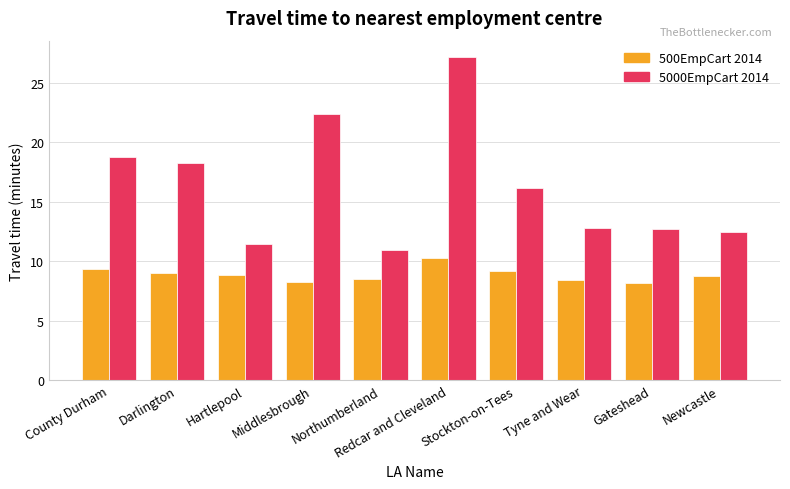

Which label corresponds to the largest value in the chart?

Redcar and Cleveland